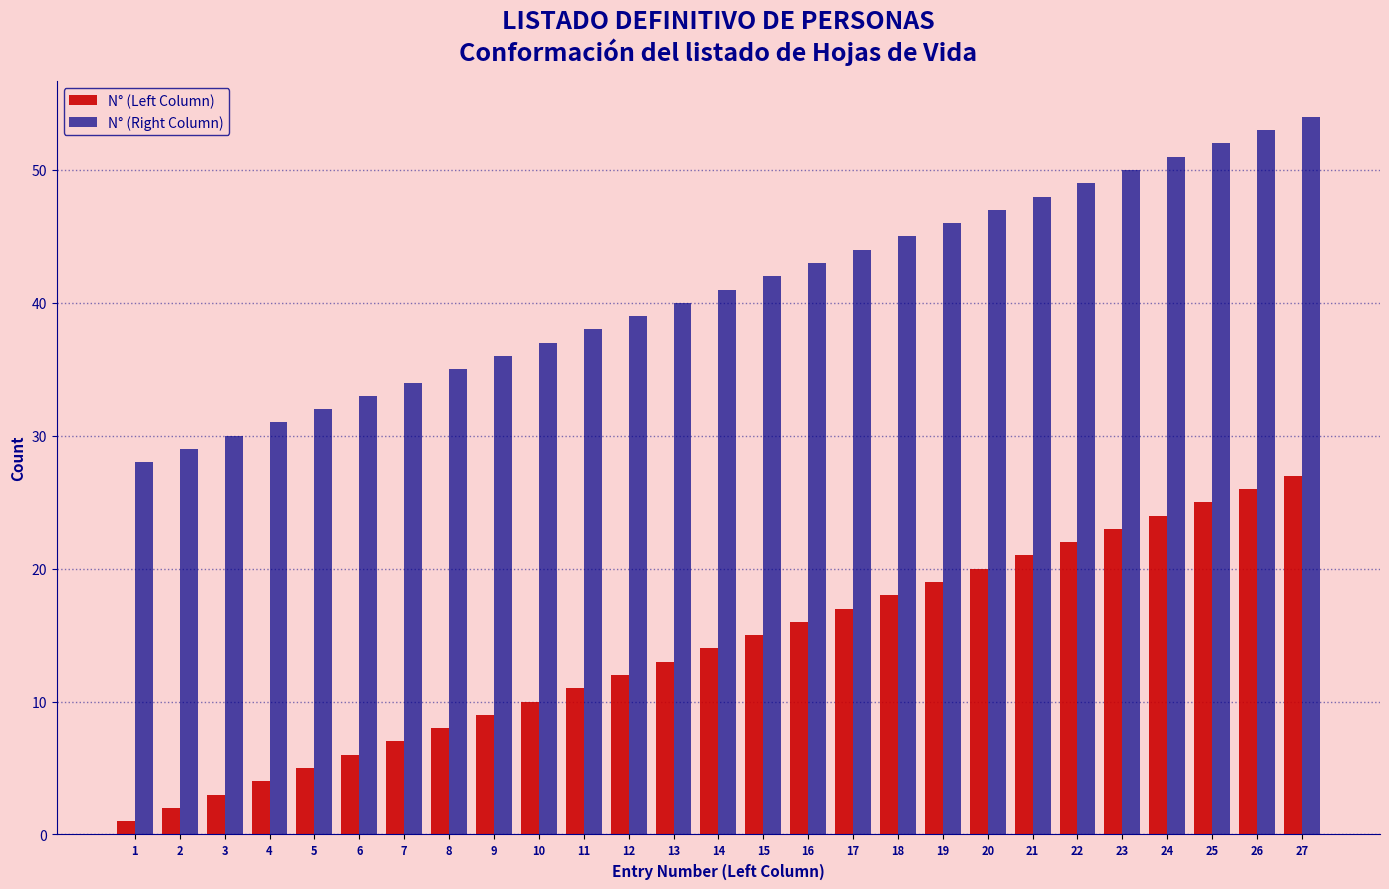

The N° (Right Column) series shows 39 at 12. True or false?

True